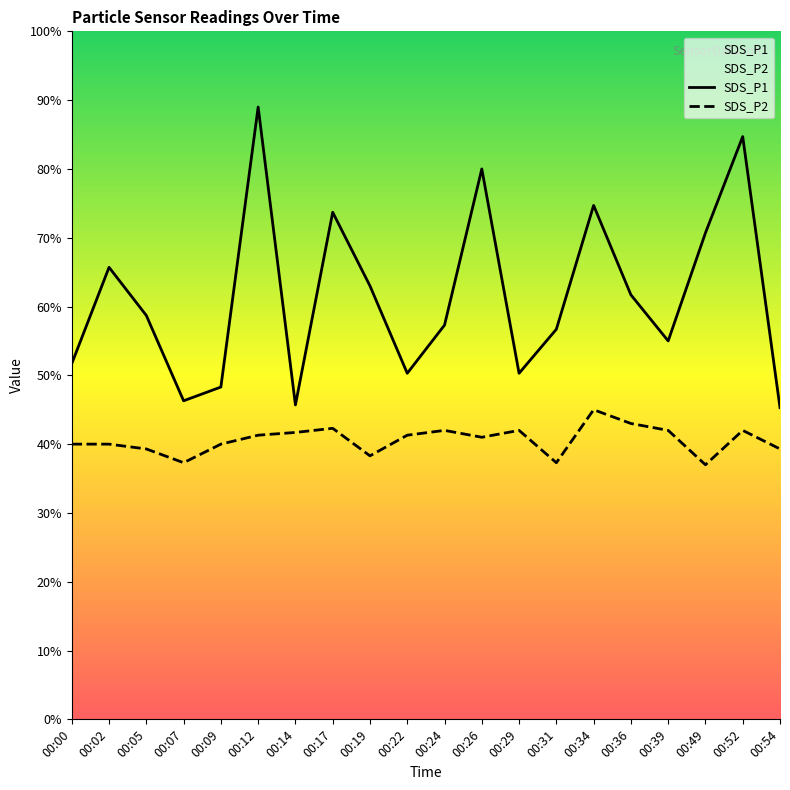

Reading right to left, transcribe all the data shown in this chart.

SDS_P1: 00:54=4.5	00:52=8.5	00:49=7.1	00:39=5.5	00:36=6.2	00:34=7.5	00:31=5.7	00:29=5.0	00:26=8.0	00:24=5.7	00:22=5.0	00:19=6.3	00:17=7.4	00:14=4.6	00:12=8.9	00:09=4.8	00:07=4.6	00:05=5.9	00:02=6.6	00:00=5.2
SDS_P2: 00:54=3.9	00:52=4.2	00:49=3.7	00:39=4.2	00:36=4.3	00:34=4.5	00:31=3.7	00:29=4.2	00:26=4.1	00:24=4.2	00:22=4.1	00:19=3.8	00:17=4.2	00:14=4.2	00:12=4.1	00:09=4.0	00:07=3.7	00:05=3.9	00:02=4.0	00:00=4.0